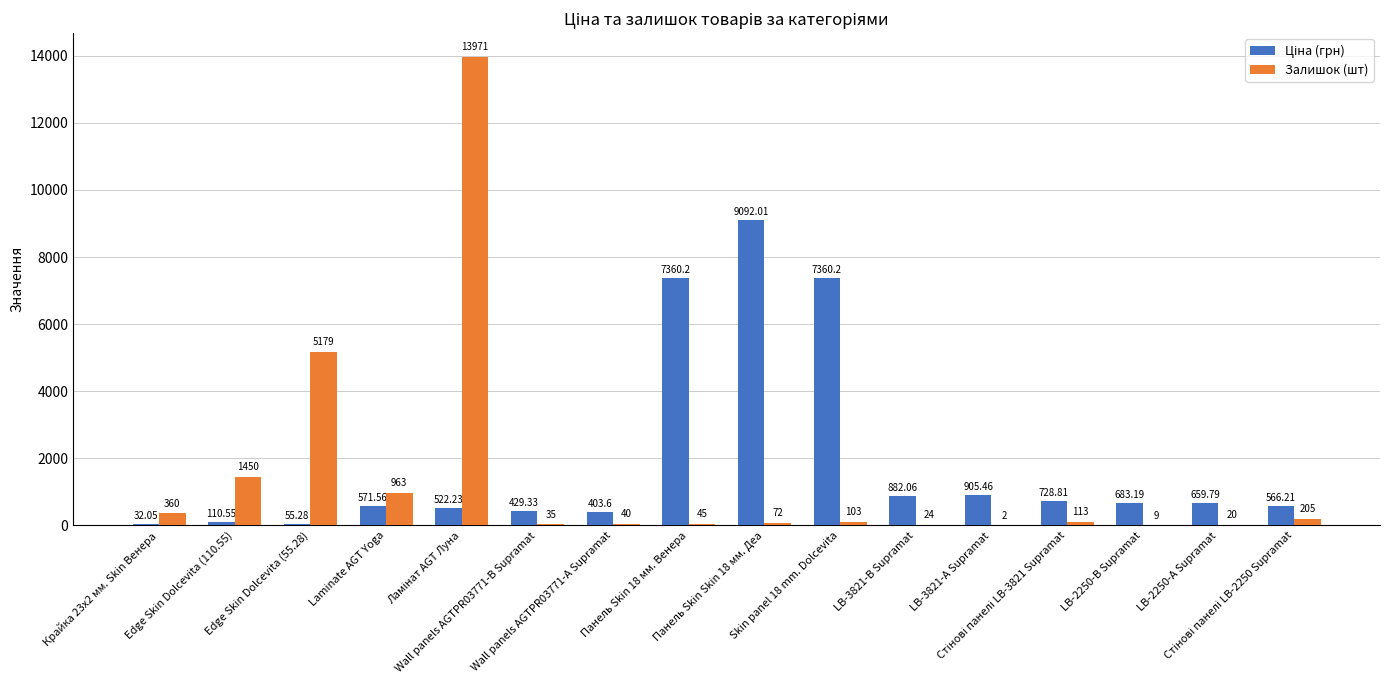

What is the total value across all series at Skin panel 18 mm. Dolcevita?

7463.2